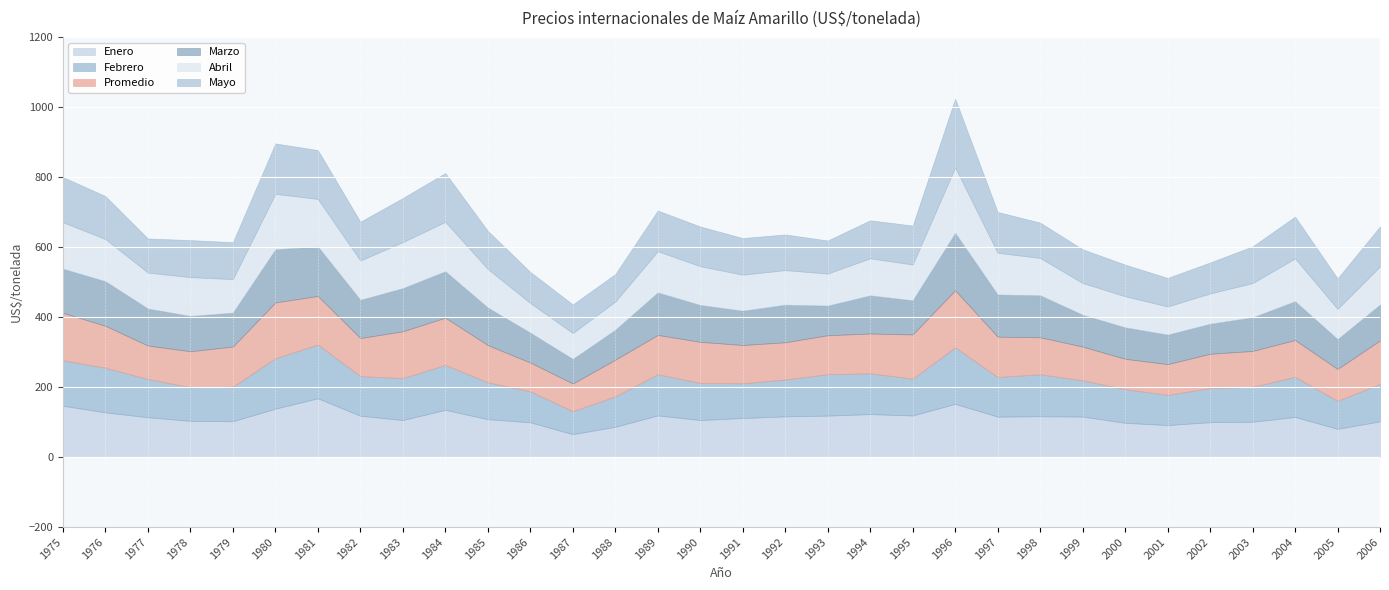

True or false: Mayo has more than 0 points higher than both neighbors.

True